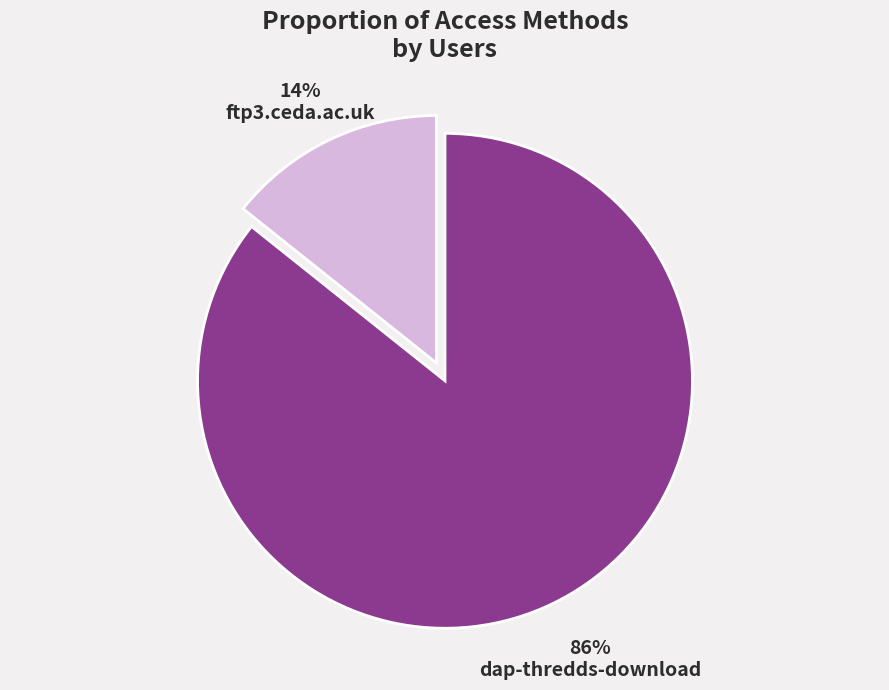

Rank the categories by value from lowest to highest.

ftp3.ceda.ac.uk, dap-thredds-download